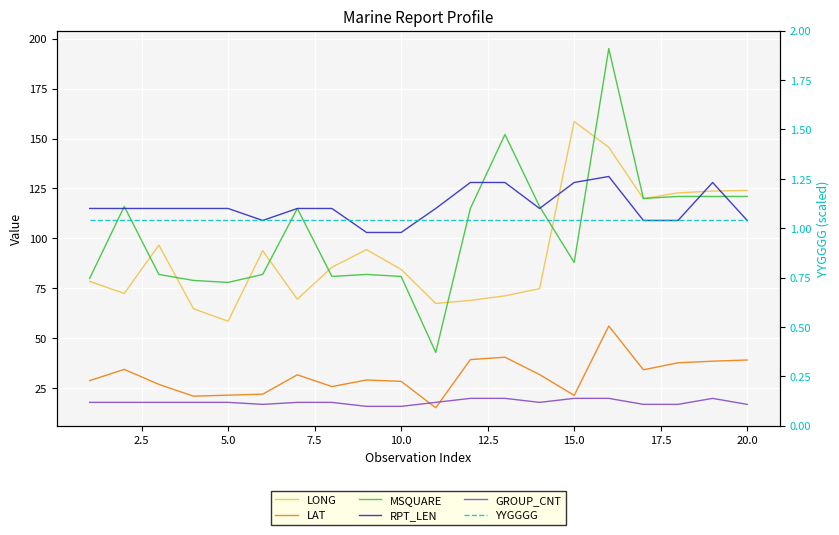

What is the minimum value for LONG?

58.6